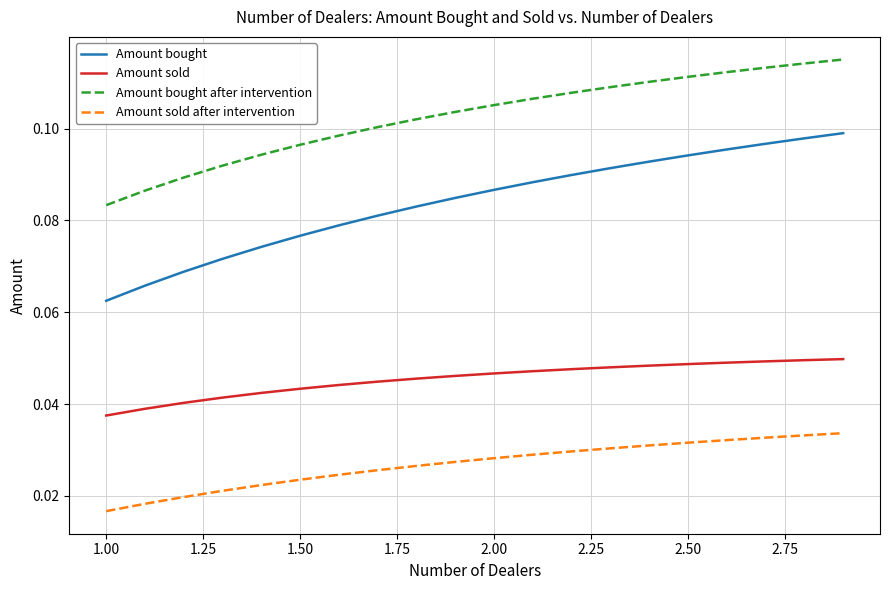

Which series has the largest range (max minus min)?

Amount bought